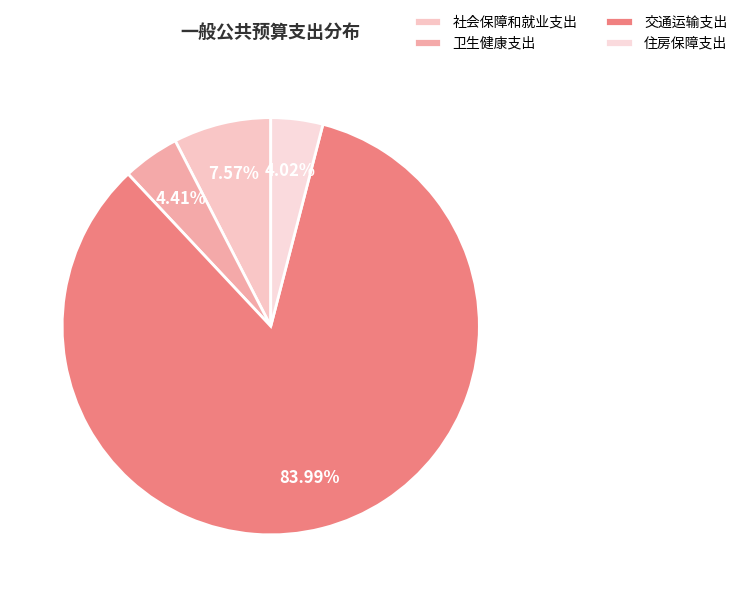

What is the majority slice?

交通运输支出